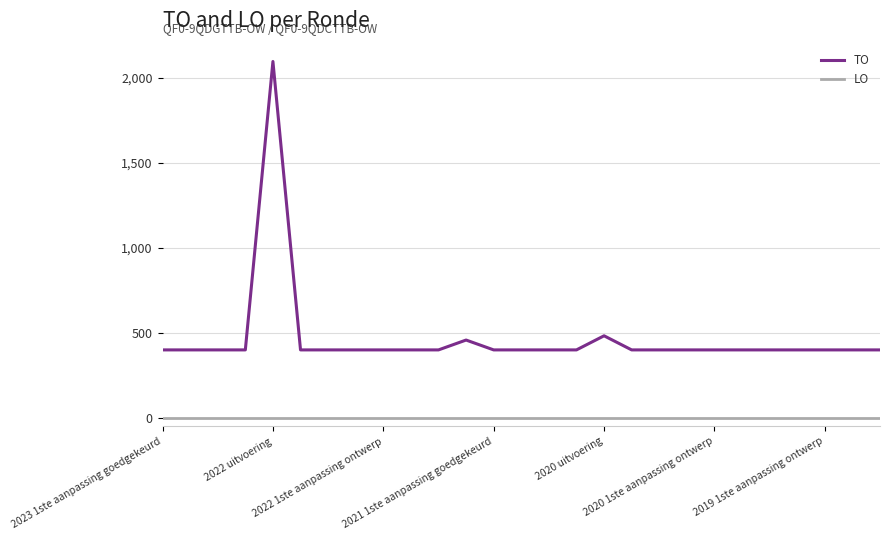

Which series has the widest spread of values?

TO